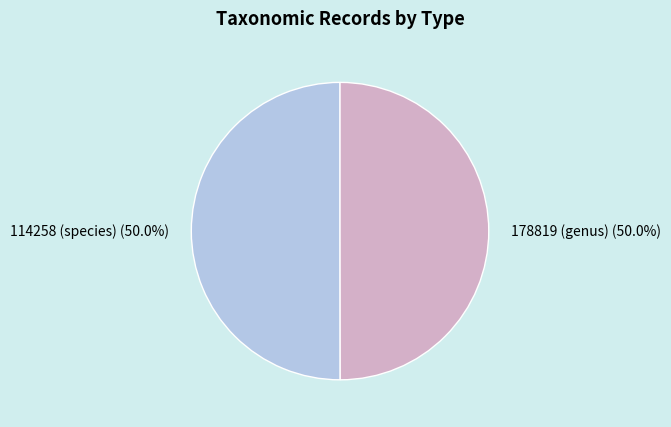

Combined, what portion of the pie is 114258 (species) and 178819 (genus)?

100.0%